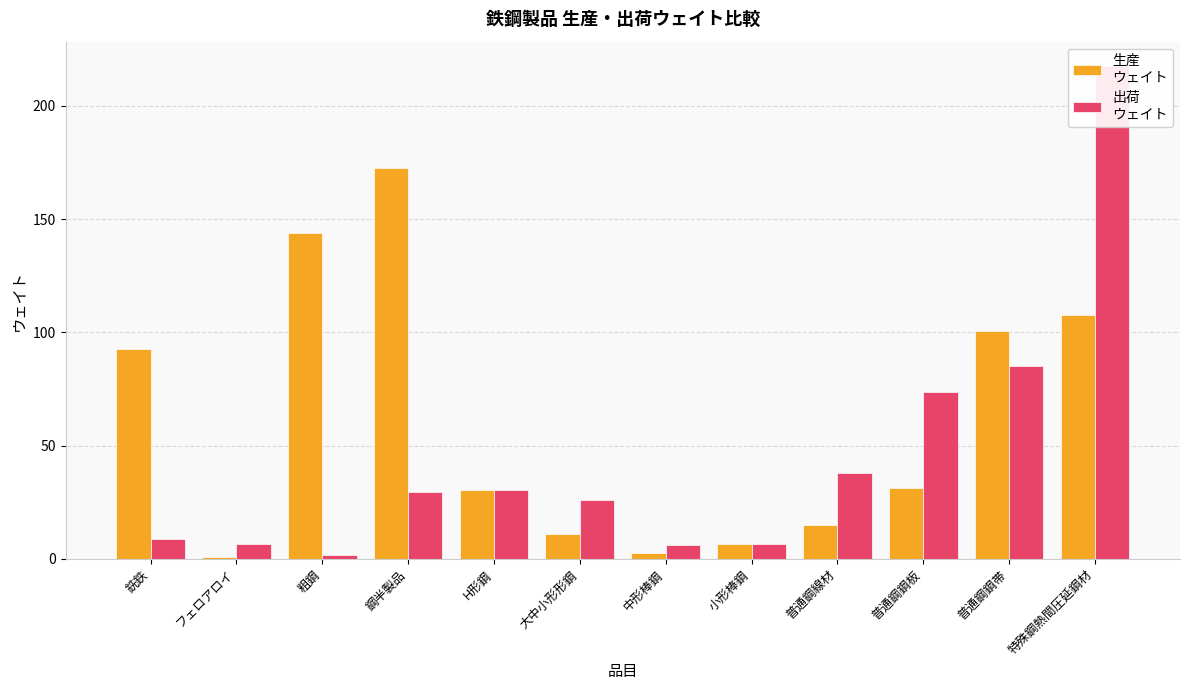

What is the label of the 2nd bar from the left?

フェロアロイ